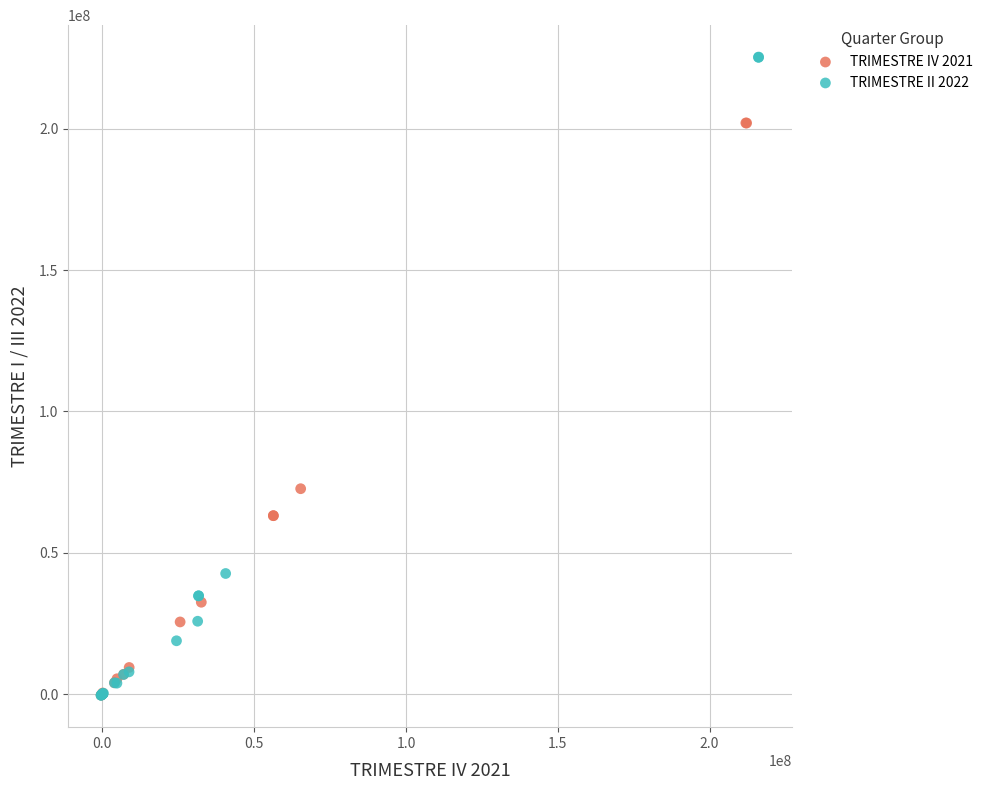

Which series has the widest spread of Y values?

TRIMESTRE II 2022